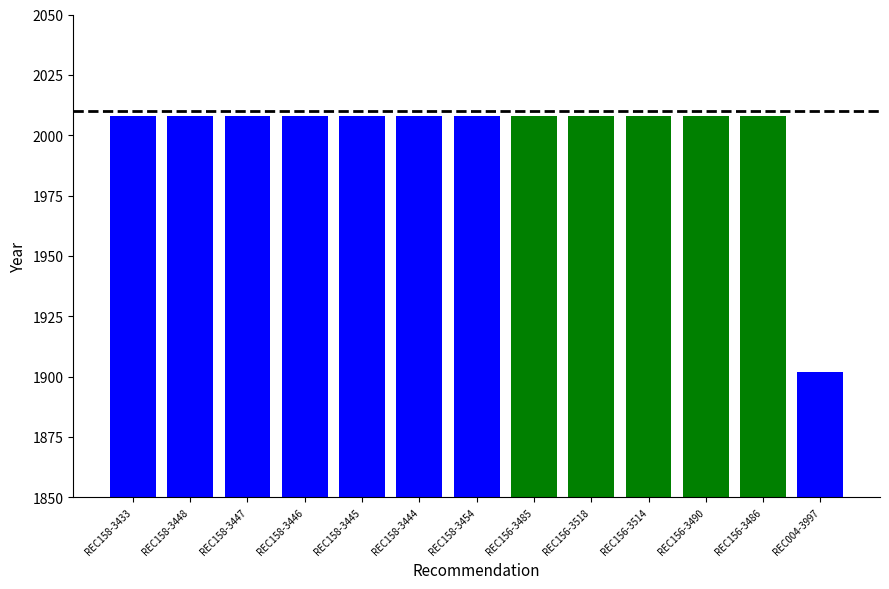

What position from the right is REC156-3485?

6